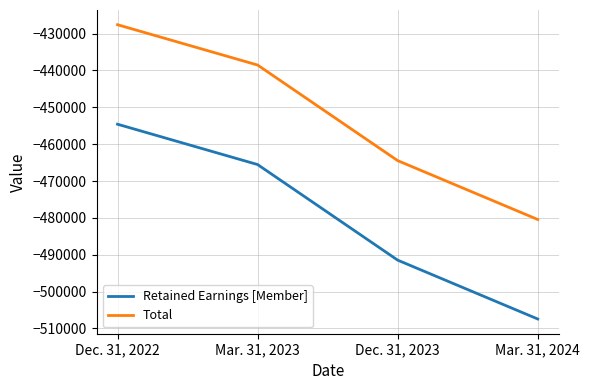

What position from the left is Mar. 31, 2024?

4